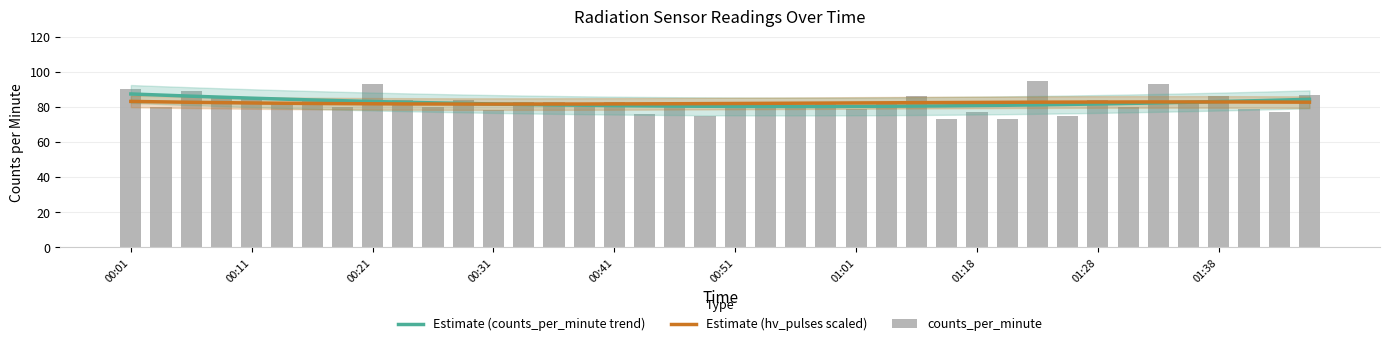

Is it true that the value at 01:41 is 79?

True